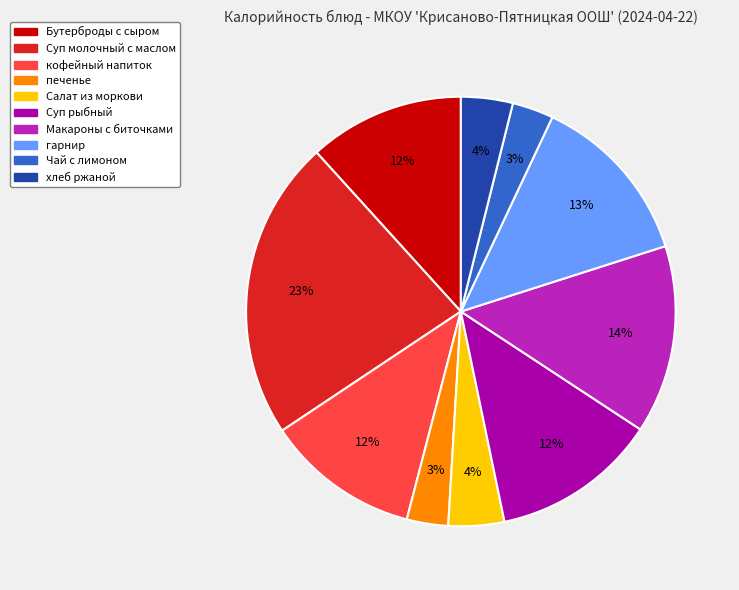

Combined, do Макароны с биточками and гарнир account for over 50%?

No